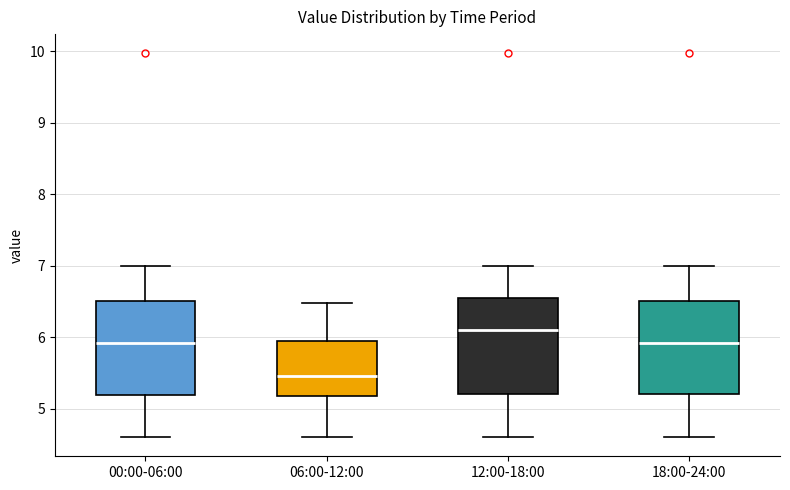

Reading left to right, read every box against the y-axis: the position of its median line, the range the box covers, and the ends of its whiskers. The values are not printed on the chart, so give them approximately, as read against the axis.

00:00-06:00: median 5.9, box 5.2 to 6.5, whiskers 4.6 to 7.0
06:00-12:00: median 5.5, box 5.2 to 5.9, whiskers 4.6 to 6.5
12:00-18:00: median 6.1, box 5.2 to 6.5, whiskers 4.6 to 7.0
18:00-24:00: median 5.9, box 5.2 to 6.5, whiskers 4.6 to 7.0